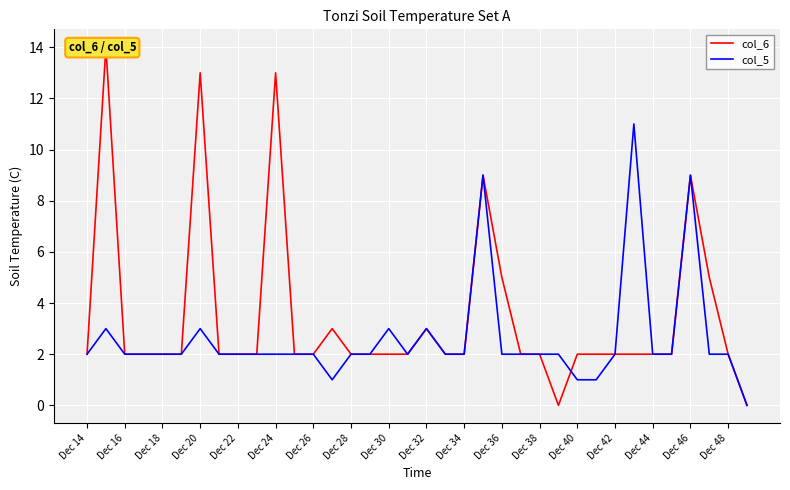

What is the maximum value for col_5?

11